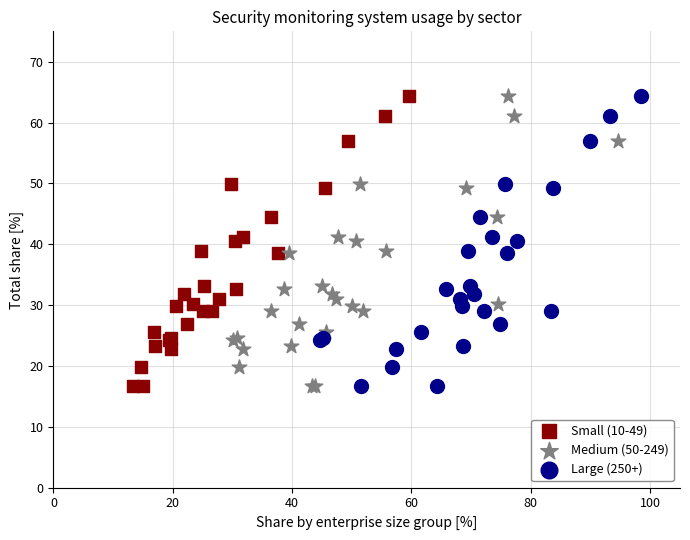

What are all the series names shown in the legend?

Small (10-49), Medium (50-249), Large (250+)